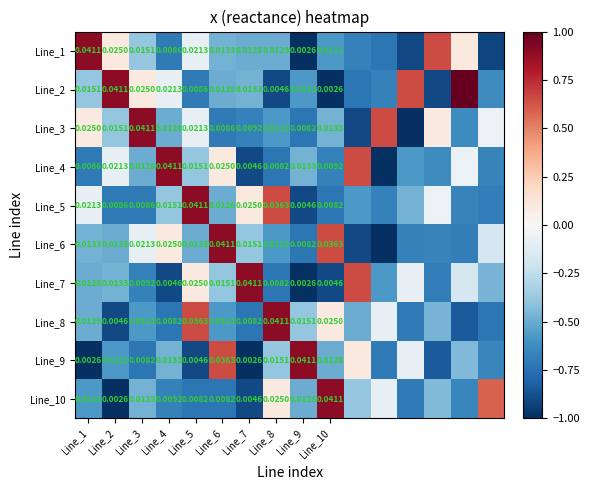

Is the value of Line_10 at Line_7 greater than the value of Line_3 at Line_3?

No